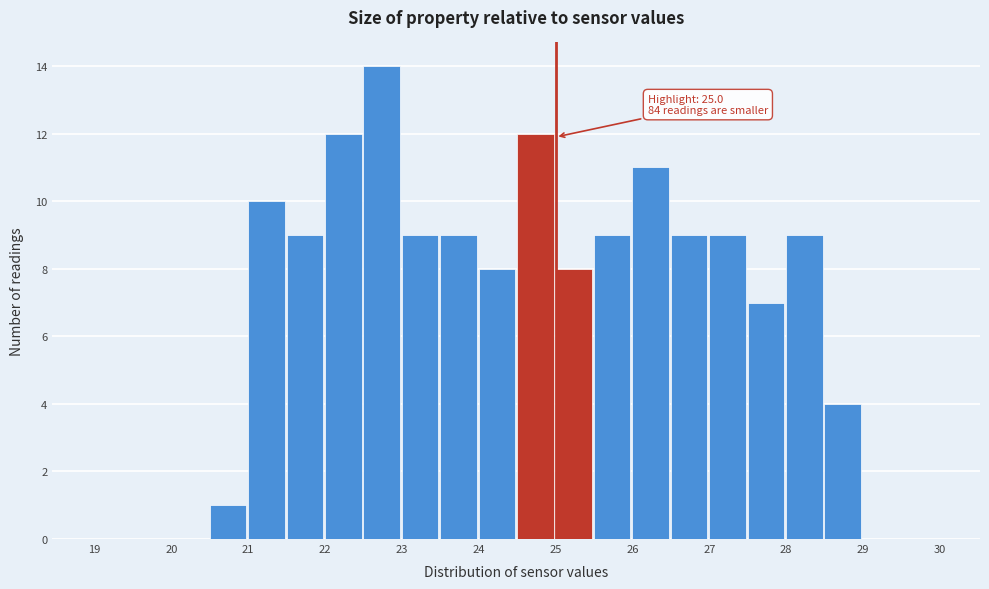

Which range on the x-axis has the tallest bar?

22.5 to 23.0